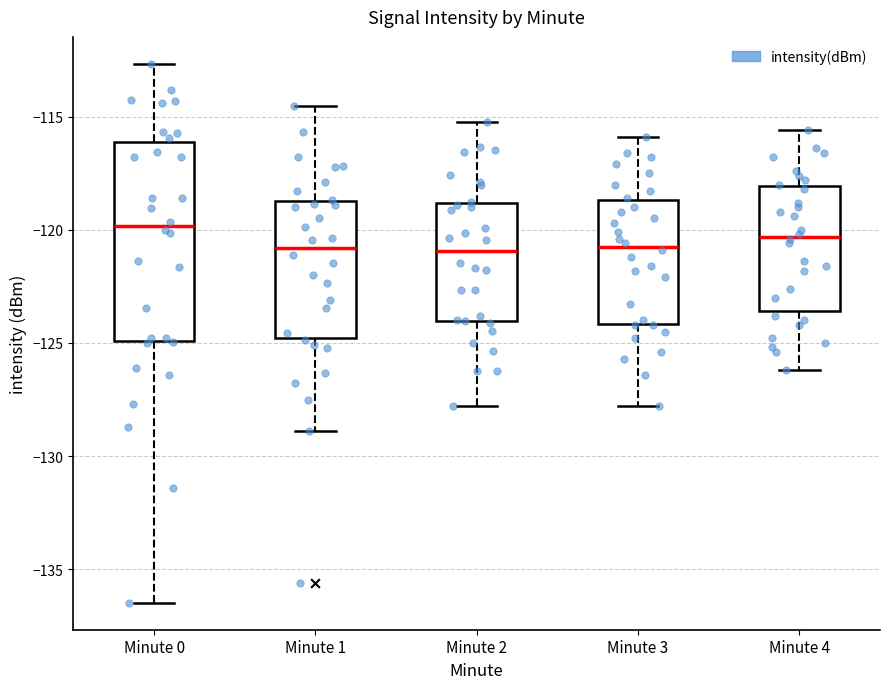

Reading left to right, transcribe this box plot: for each box, give where its median line is, the range the box spans, and where its two whiskers end, as read against the y-axis. The values are not printed on the chart, so give them approximately, as read against the axis.

Minute 0: median -120.0, box -125.0 to -116.0, whiskers -136.5 to -112.5
Minute 1: median -121.0, box -125.0 to -118.5, whiskers -129.0 to -114.5
Minute 2: median -121.0, box -124.0 to -119.0, whiskers -128.0 to -115.0
Minute 3: median -120.5, box -124.0 to -118.5, whiskers -128.0 to -116.0
Minute 4: median -120.5, box -123.5 to -118.0, whiskers -126.0 to -115.5